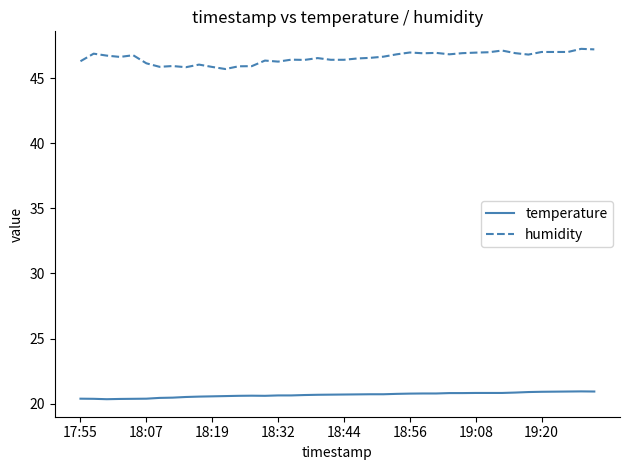

Which series has the largest range (max minus min)?

humidity